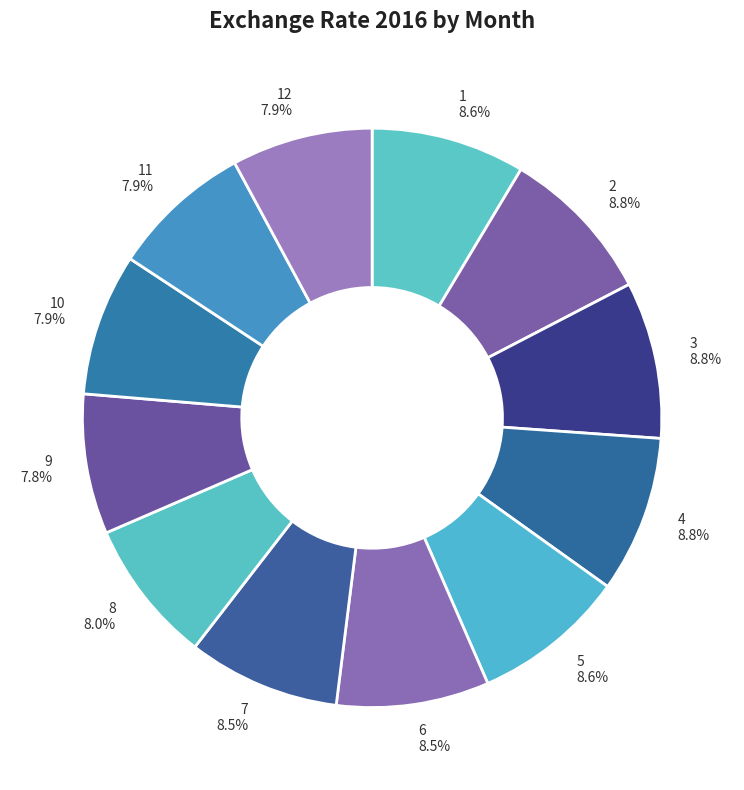

Is there a majority slice in this chart?

No